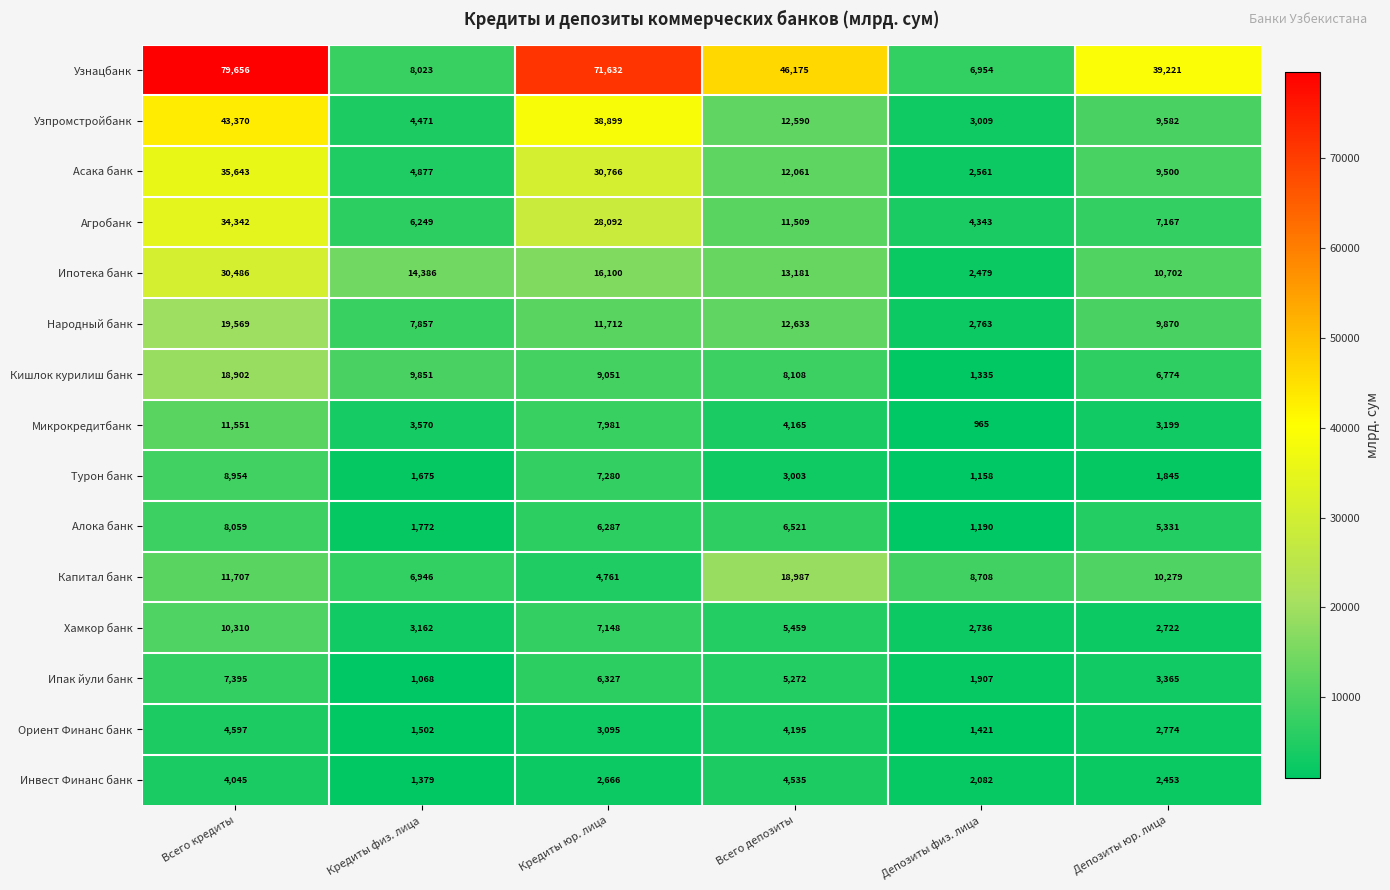

Which series changed the most between Всего кредиты and Кредиты юр. лица?

Ипотека банк